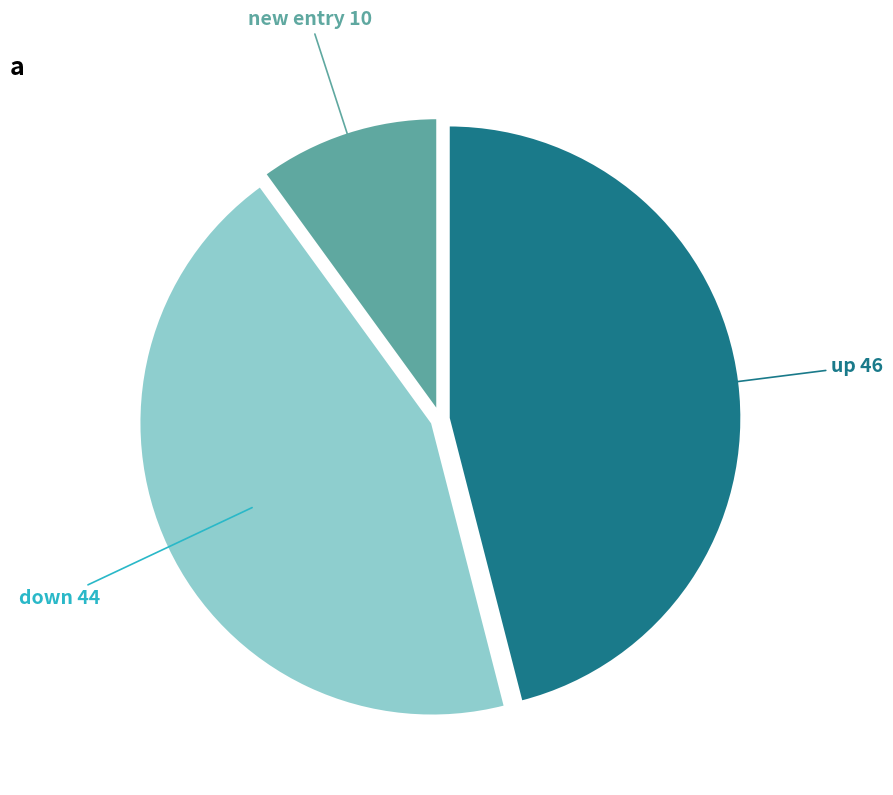

What is the largest slice in the pie chart?

up 46